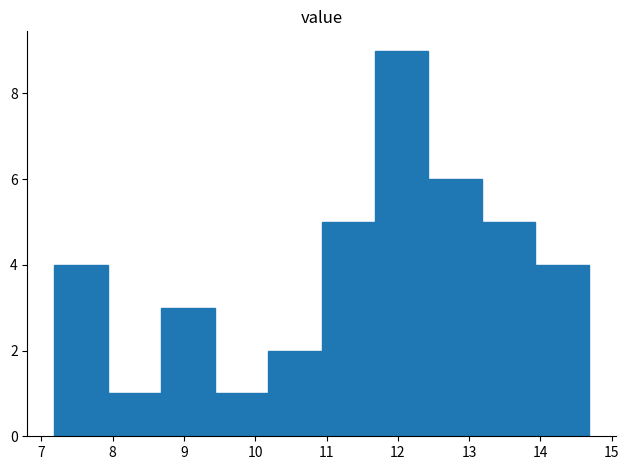

How tall is the bar that spans 10.18 to 10.93 on the x-axis? Neither the bar edges nor the heights are printed on the chart, so give them approximately, as read against the axes.

2